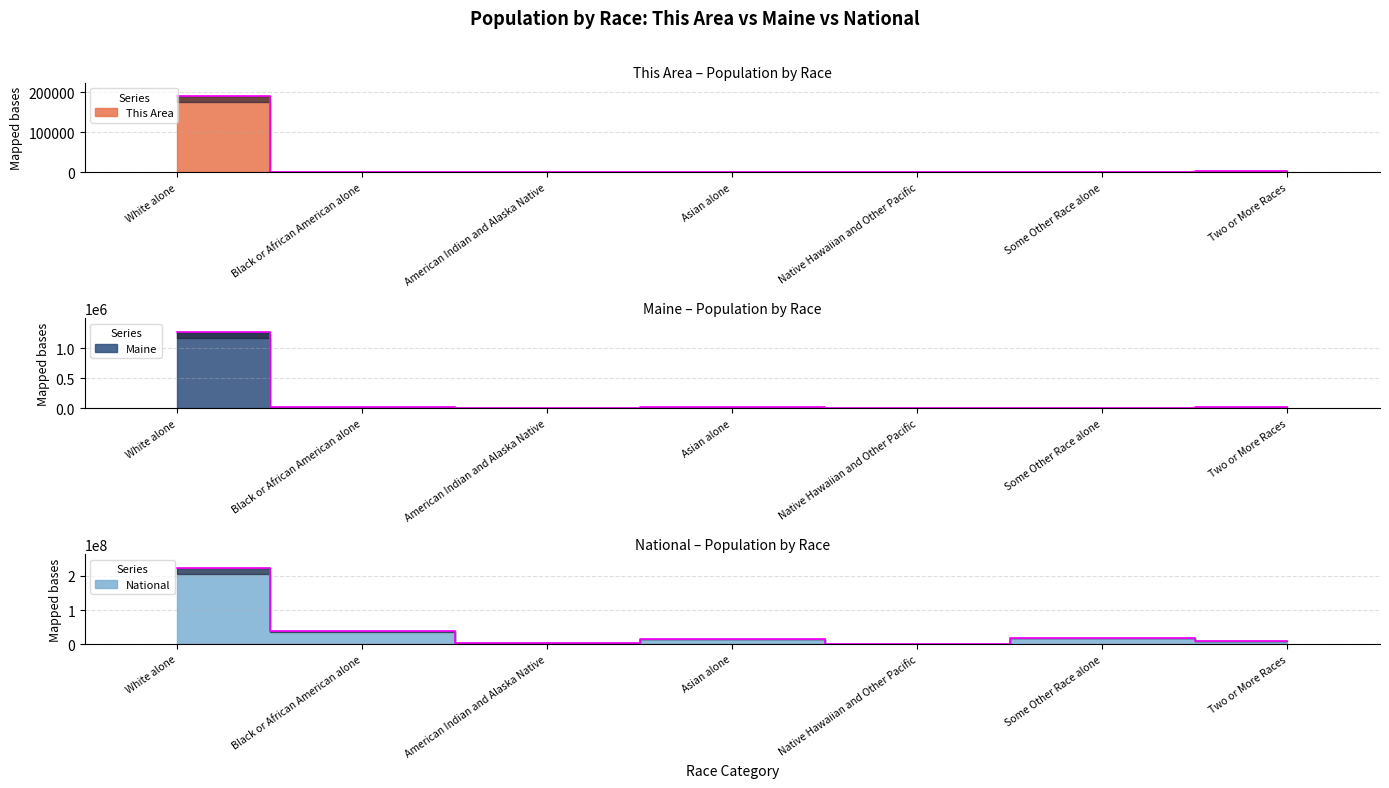

Where does the This Area series first go above 1108?

White alone